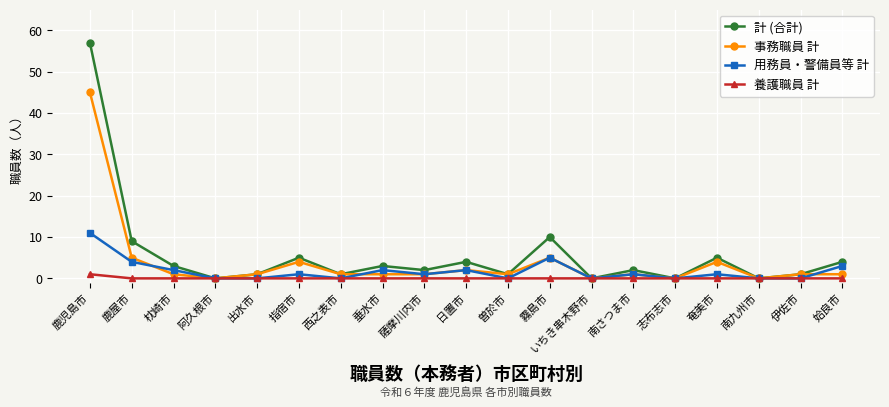

At how many categories does at least one series exceed 44?

1